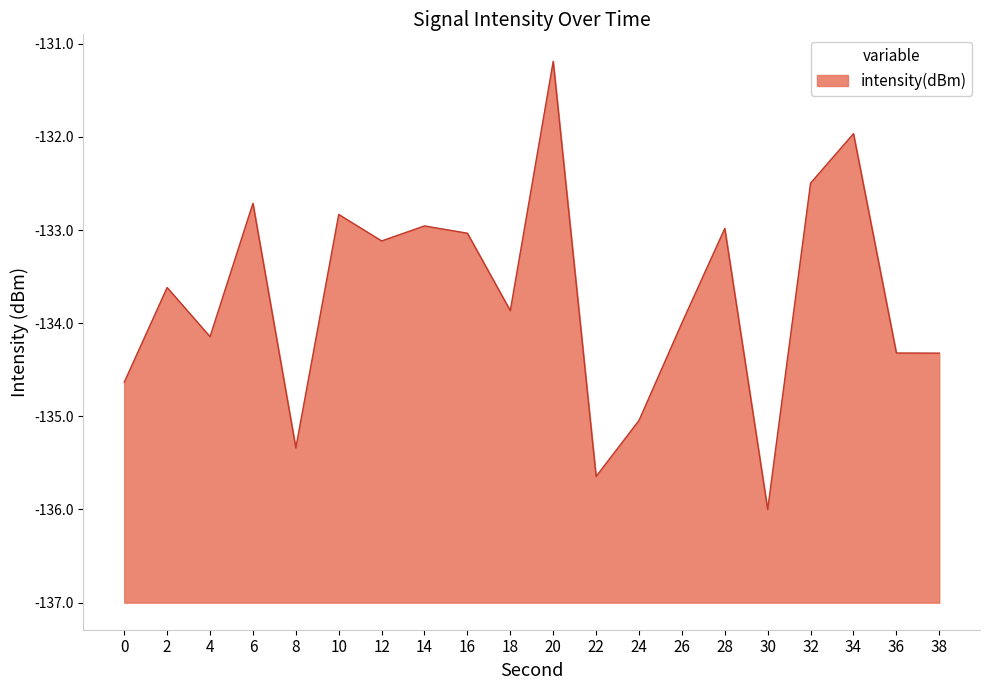

At which label does the data first exceed 3?

2